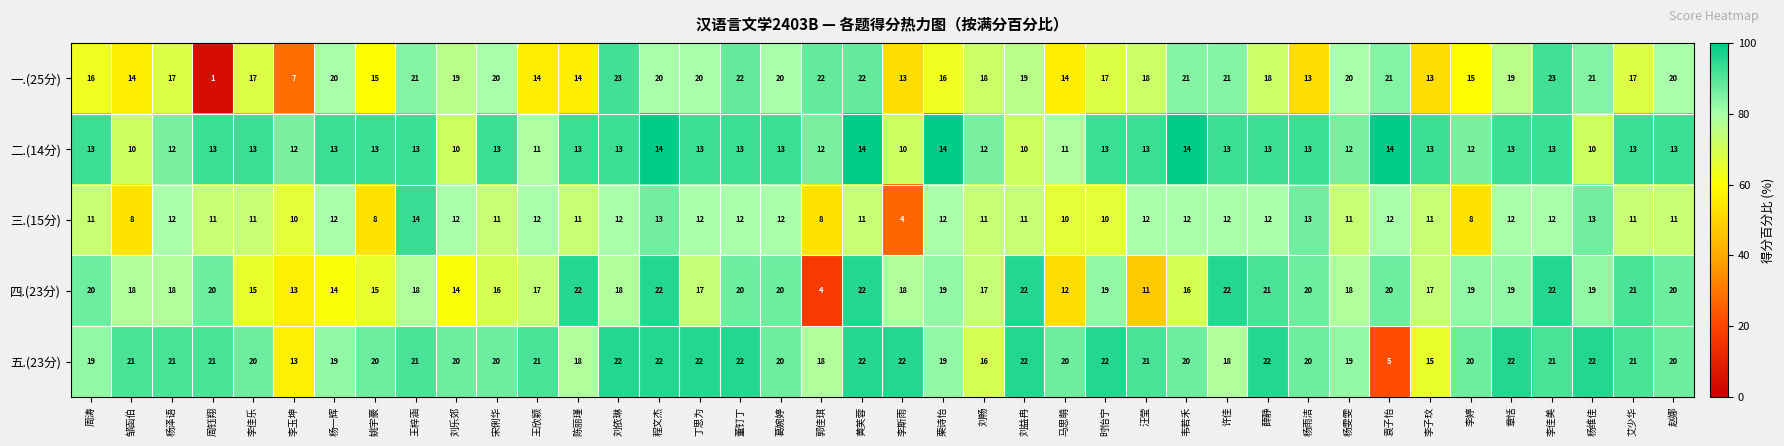

How many series are shown in this chart?

5